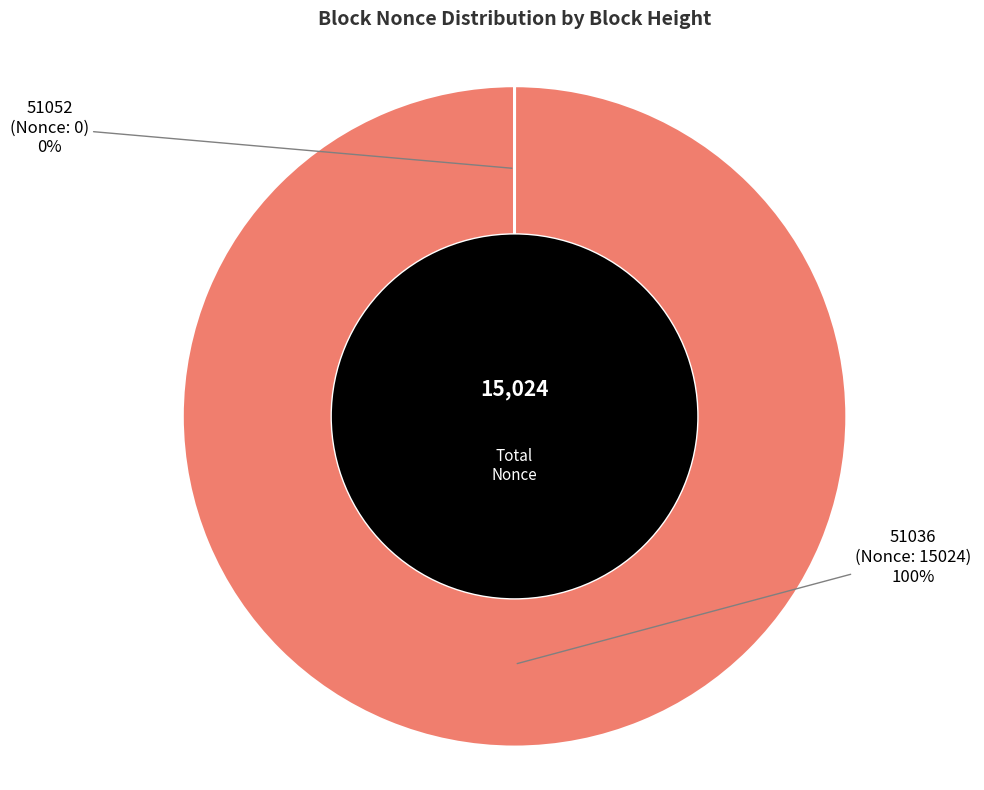

To the nearest percent, what is the difference between the largest and smallest slice percentages?

100%